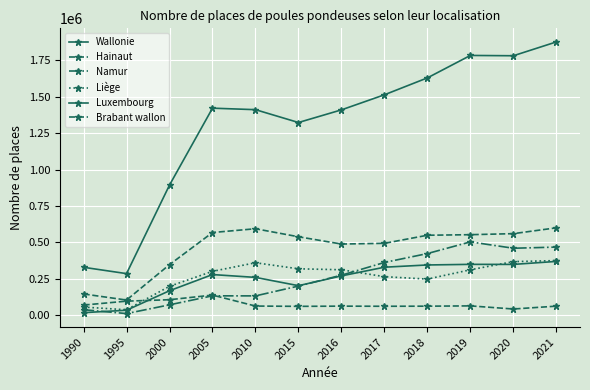

Which series has the widest spread of values?

Wallonie